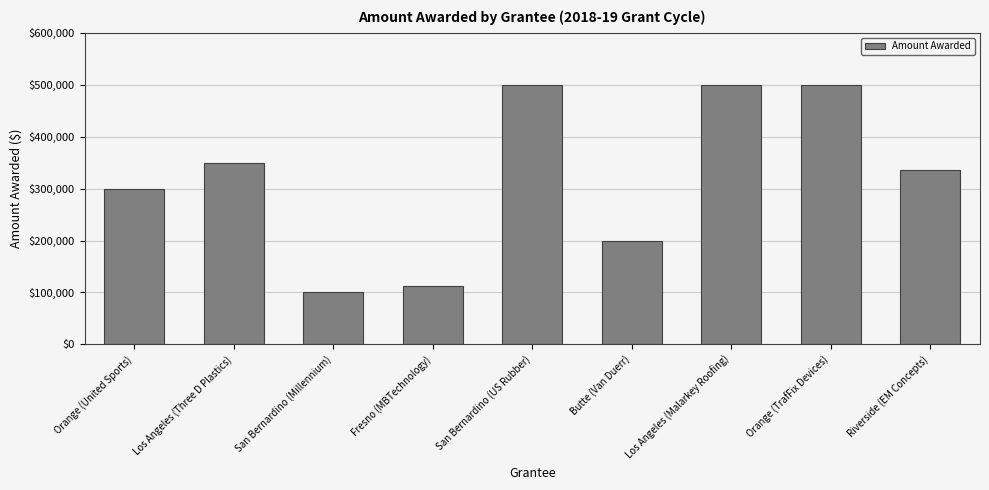

What is the change in value from Fresno (MBTechnology) to Los Angeles (Malarkey Roofing)?

+388448